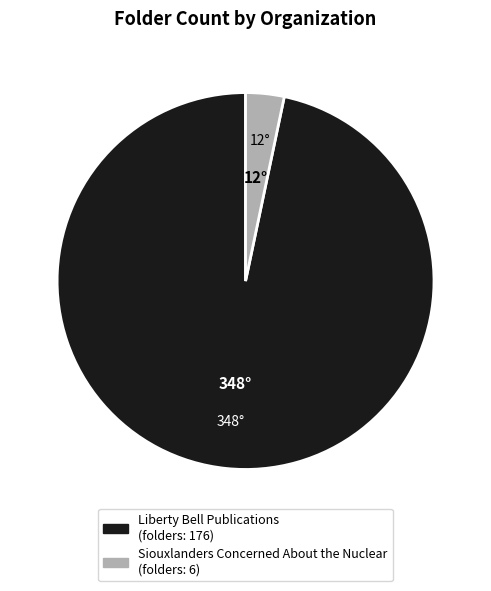

How many segments does this pie chart have?

2